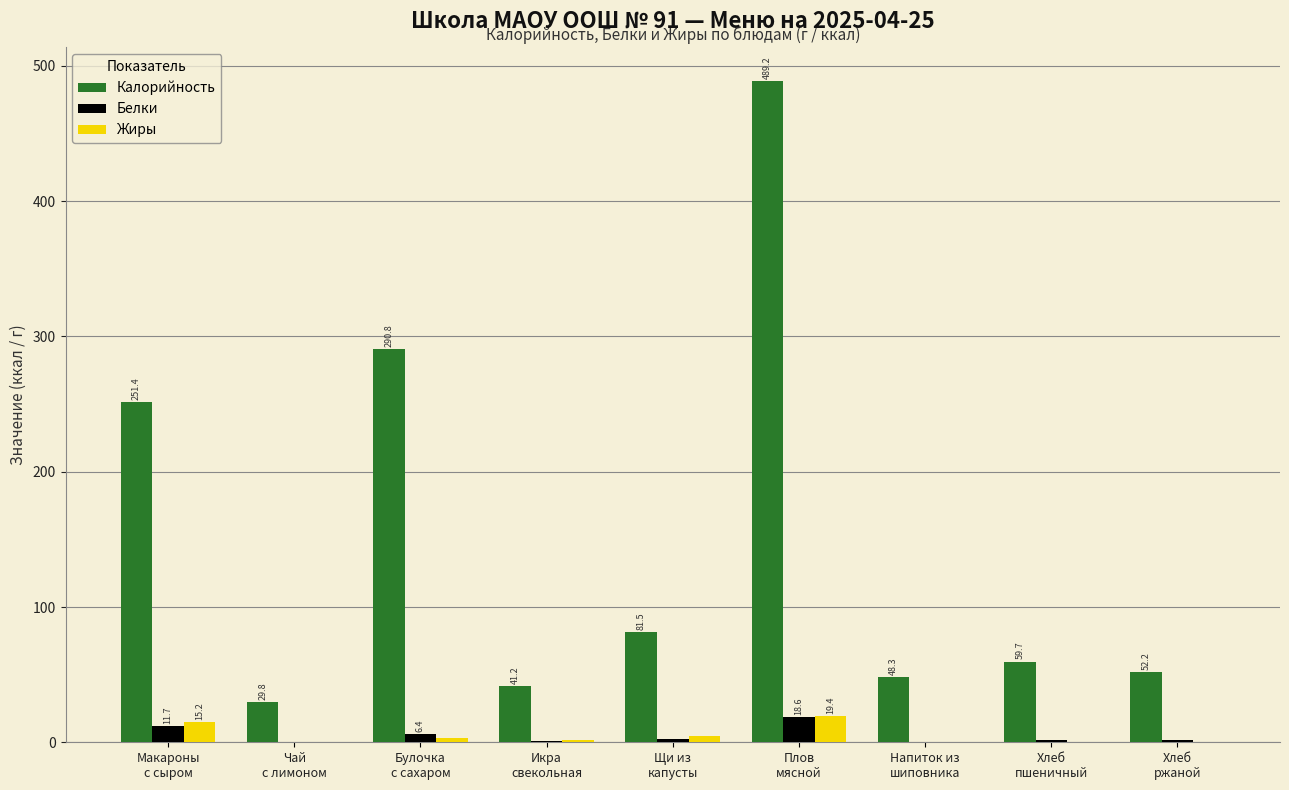

Which series has the largest range (max minus min)?

Калорийность